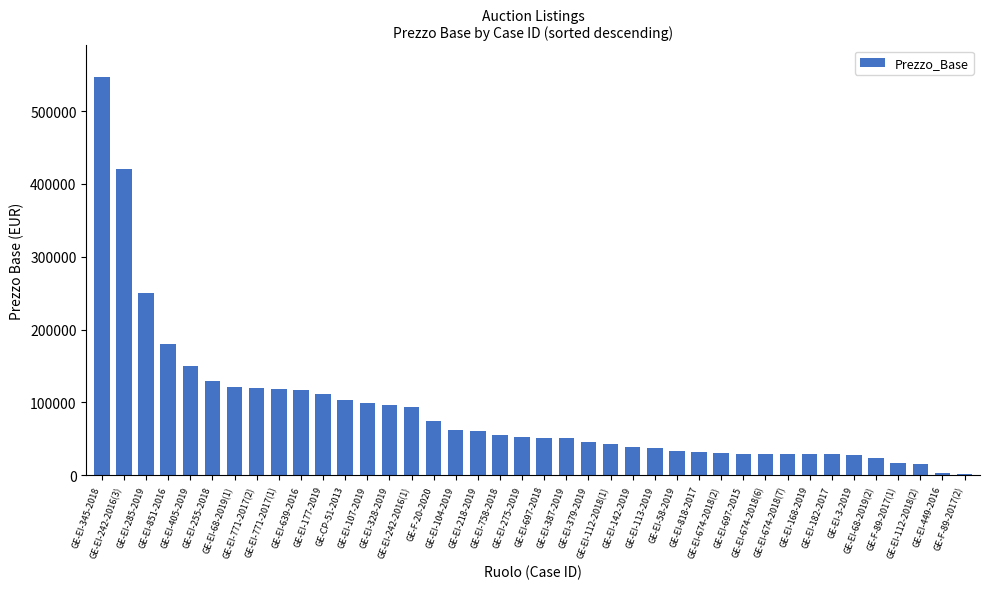

Does the chart contain stacked bars?

No